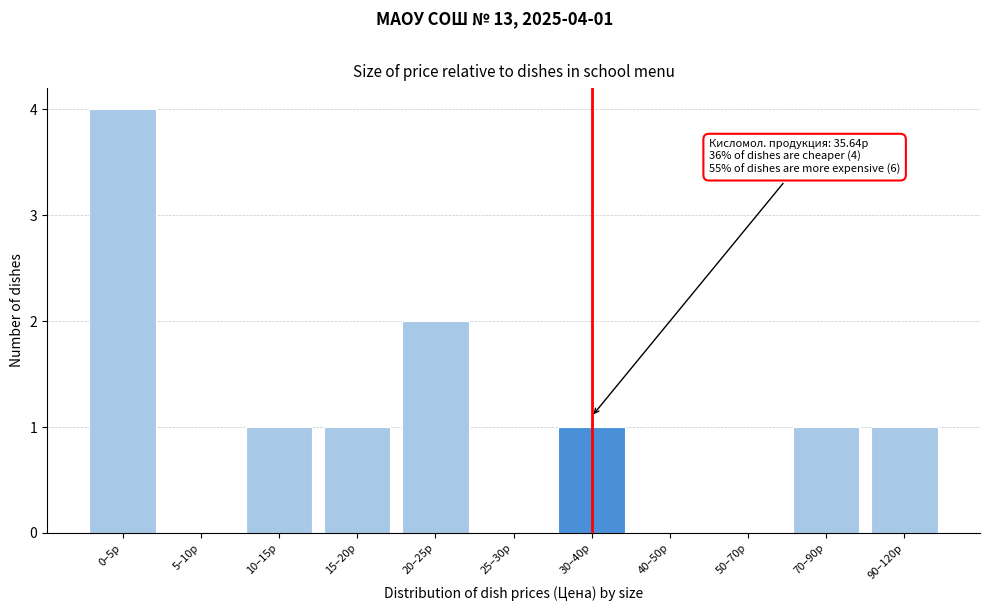

Reading left to right, what are all the values shown in this chart?

0–5р=4	5–10р=0	10–15р=1	15–20р=1	20–25р=2	25–30р=0	30–40р=1	40–50р=0	50–70р=0	70–90р=1	90–120р=1